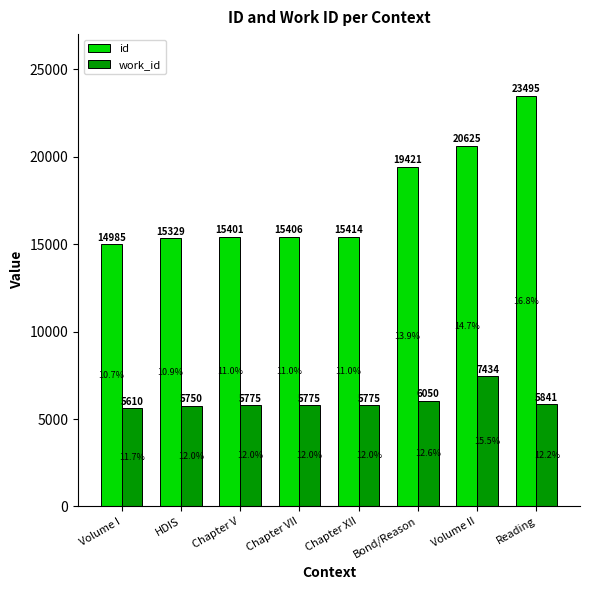

How many categories are shown in the chart?

8